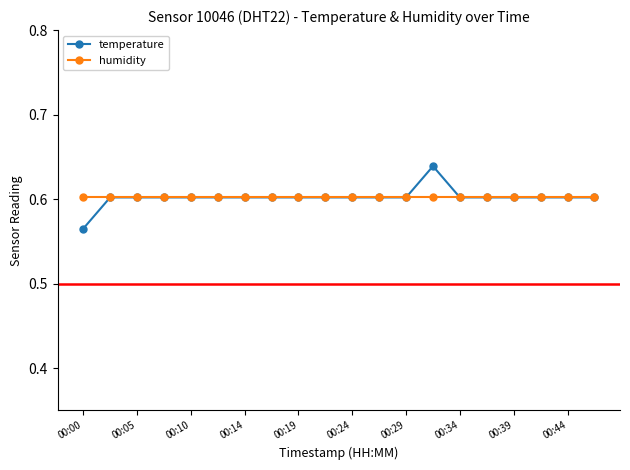

Which series has the largest range (max minus min)?

temperature